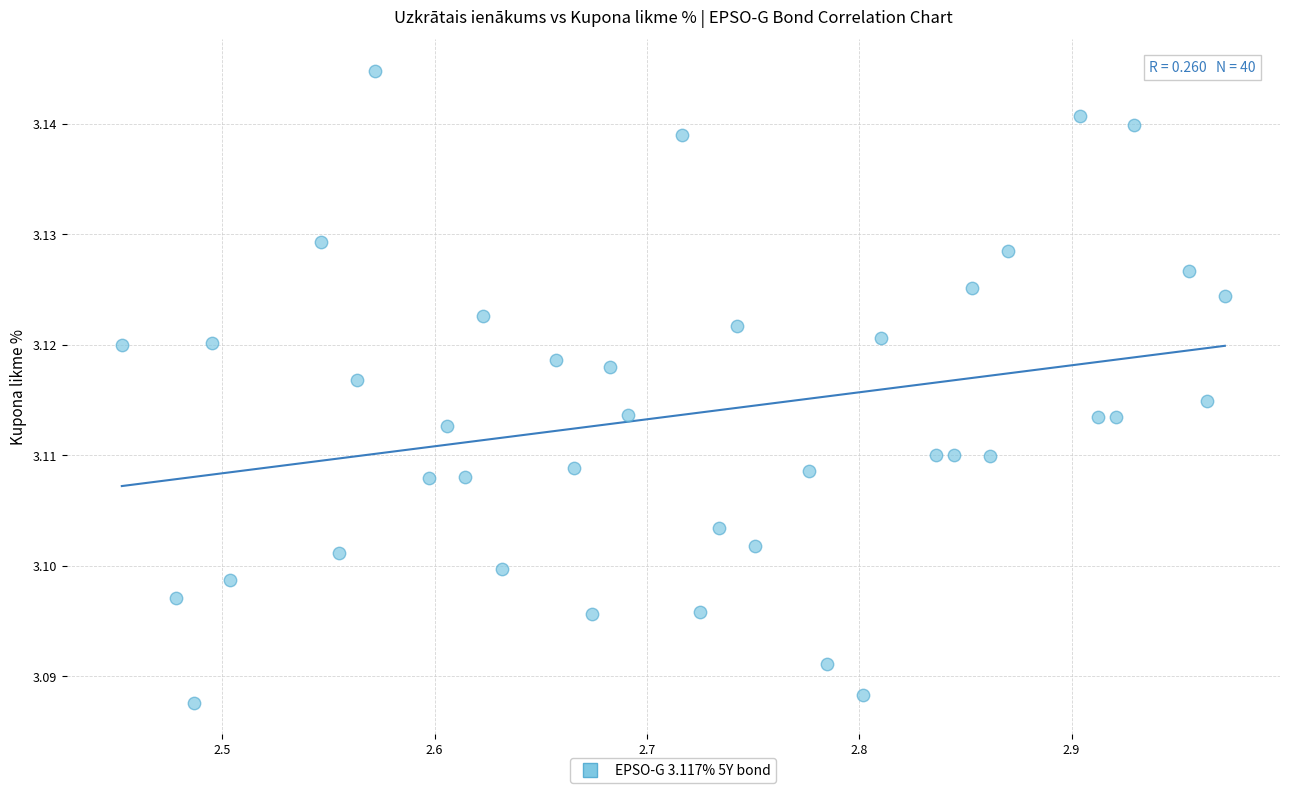

What is the range of X values (max minus min)?

0.5